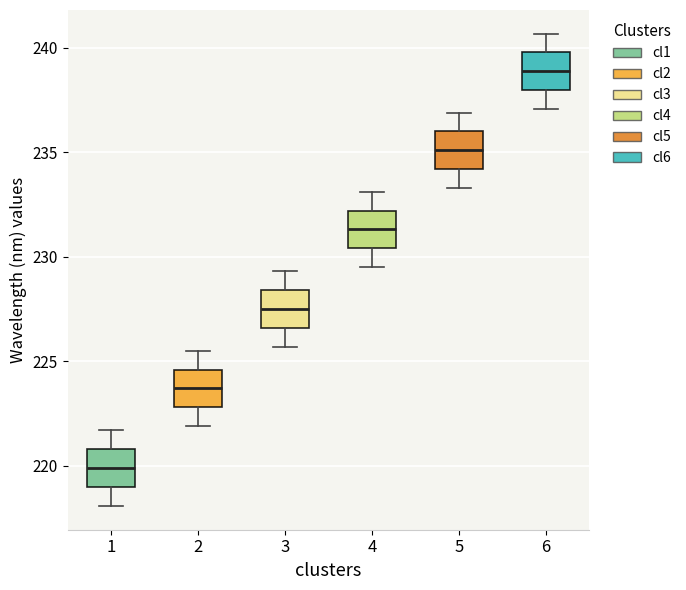

Which box has the lowest median line?

1